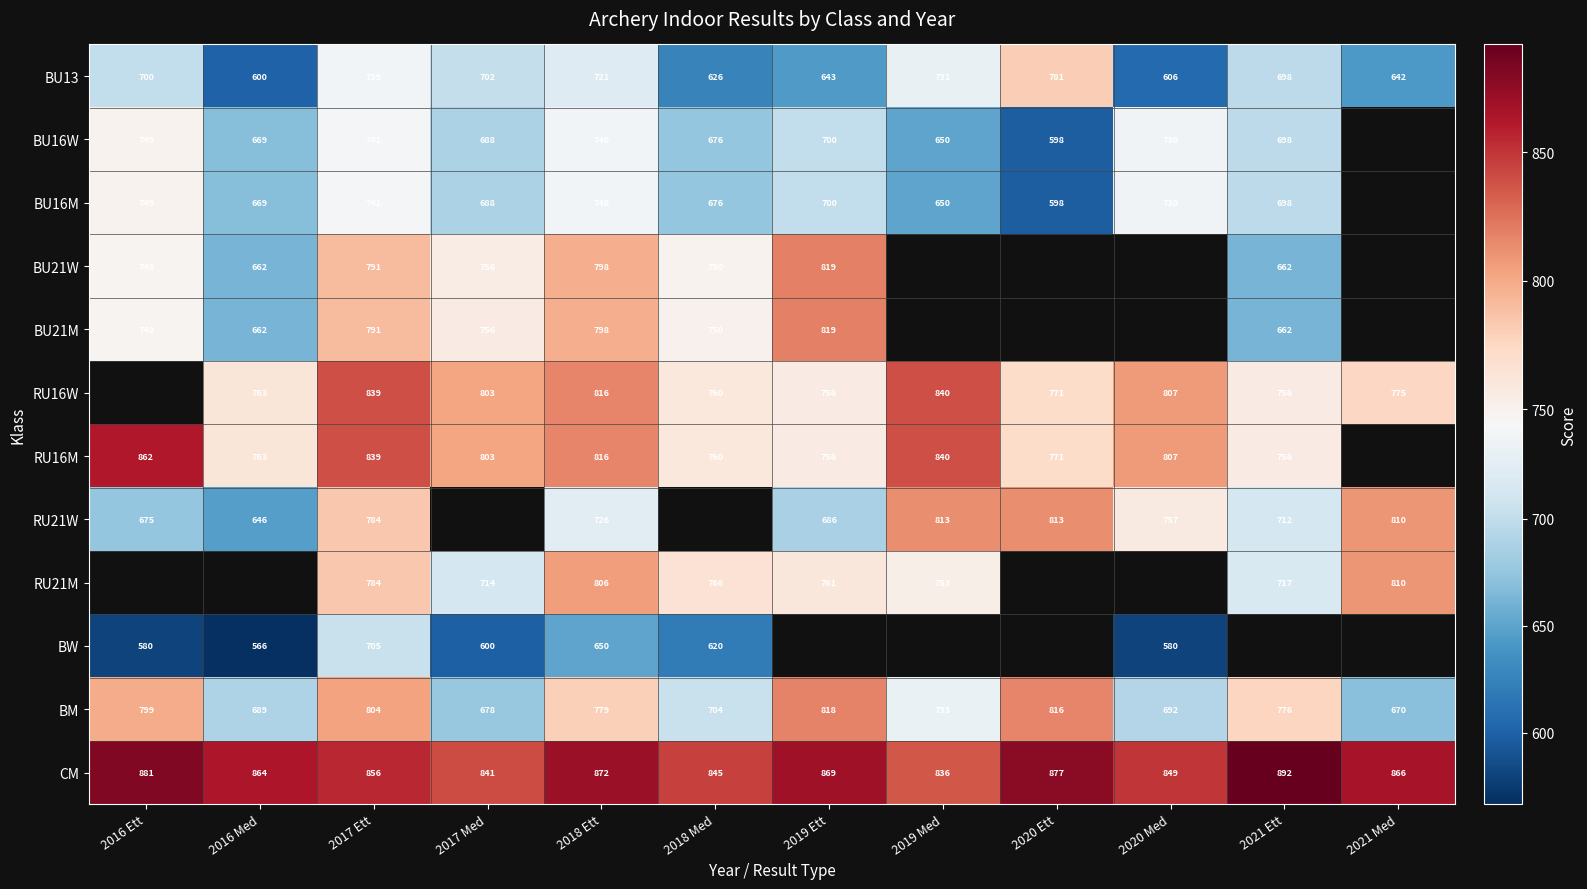

List the labels in order of BU13 value, largest first.

2020 Ett, 2017 Ett, 2019 Med, 2018 Ett, 2017 Med, 2016 Ett, 2021 Ett, 2019 Ett, 2021 Med, 2018 Med, 2020 Med, 2016 Med